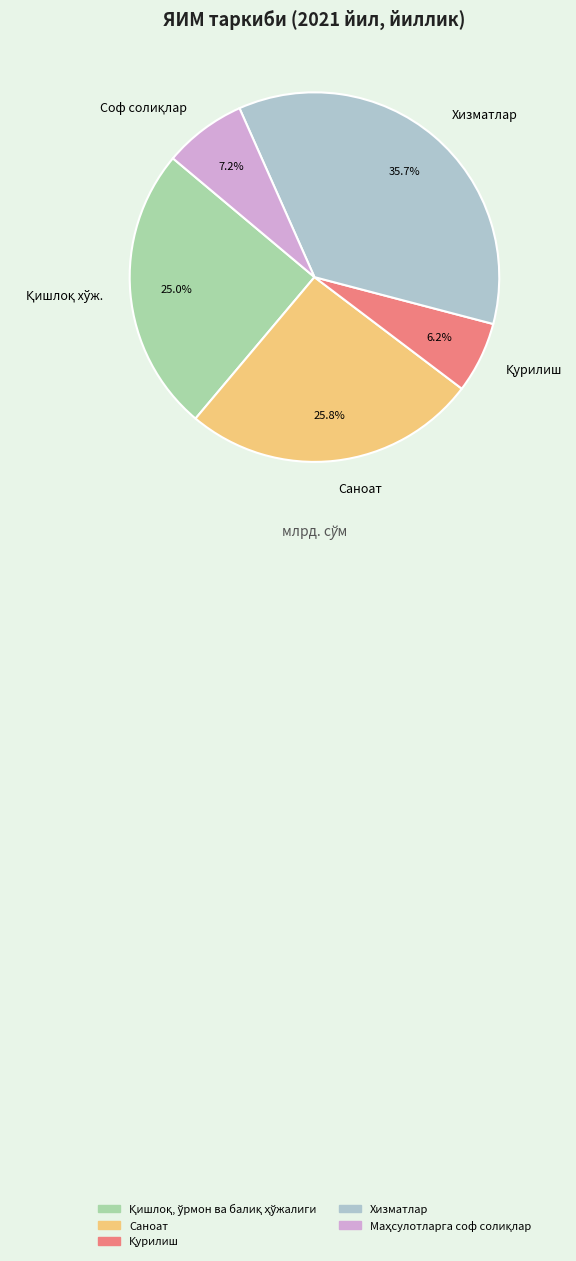

Which category has the biggest portion of the pie?

Хизматлар